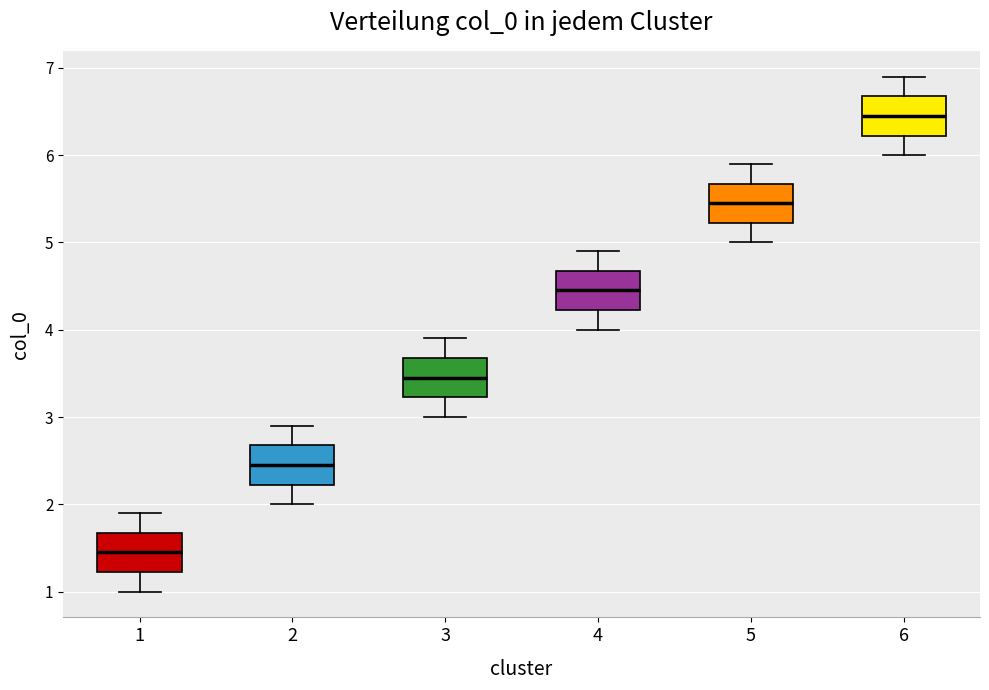

Reading left to right, read every box against the y-axis: the position of its median line, the range the box covers, and the ends of its whiskers. The values are not printed on the chart, so give them approximately, as read against the axis.

1: median 1.5, box 1.2 to 1.7, whiskers 1.0 to 1.9
2: median 2.5, box 2.2 to 2.7, whiskers 2.0 to 2.9
3: median 3.5, box 3.2 to 3.7, whiskers 3.0 to 3.9
4: median 4.5, box 4.2 to 4.7, whiskers 4.0 to 4.9
5: median 5.5, box 5.2 to 5.7, whiskers 5.0 to 5.9
6: median 6.5, box 6.2 to 6.7, whiskers 6.0 to 6.9